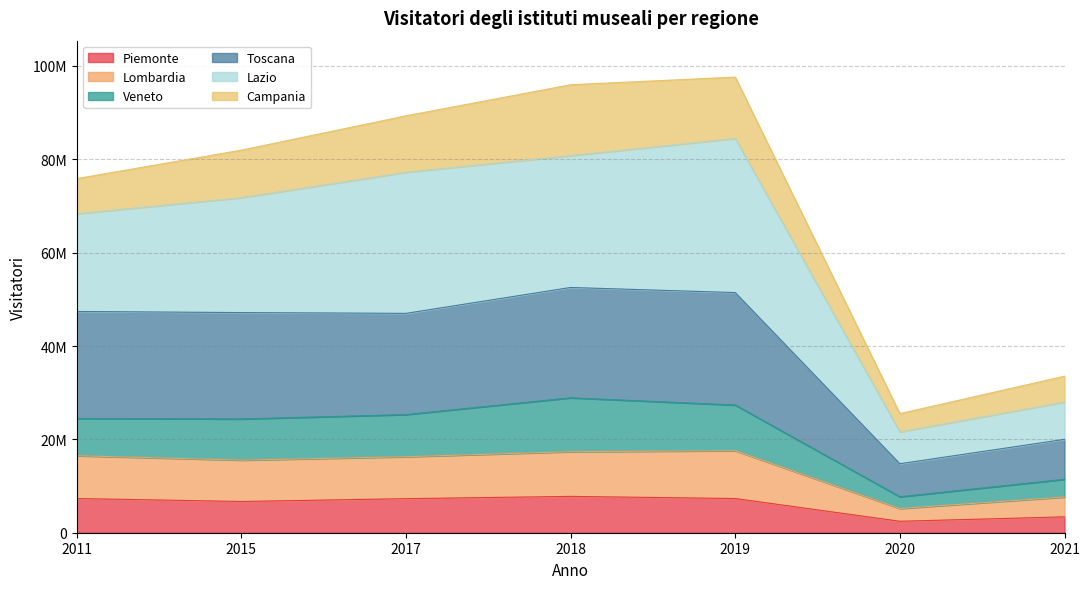

True or false: Lazio and Piemonte intersect in this chart.

False